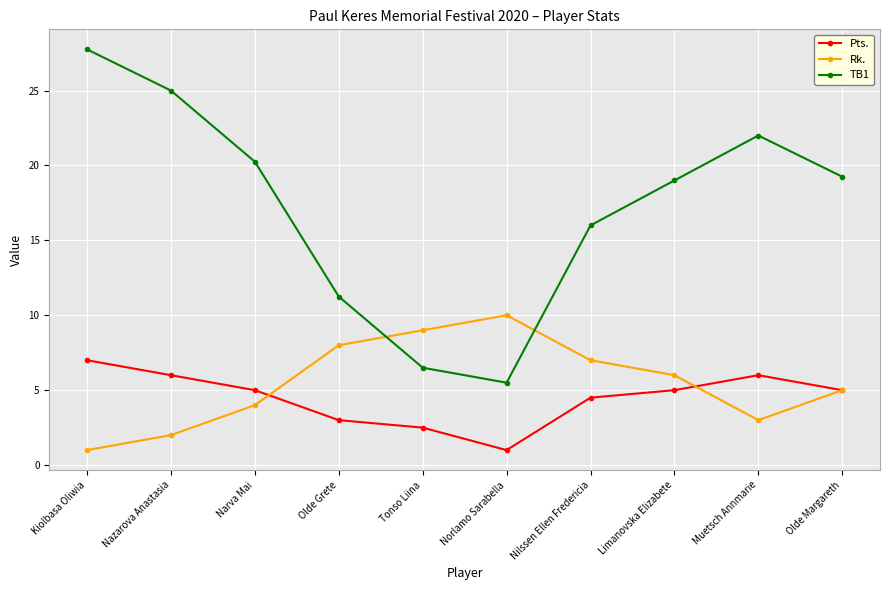

How many data points does each series have?

10